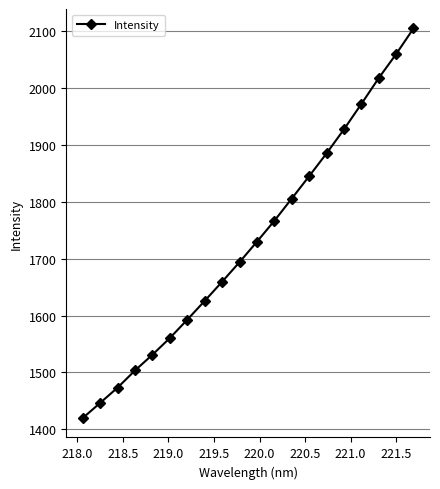

What is the difference between the second highest and second lowest values?

612.4